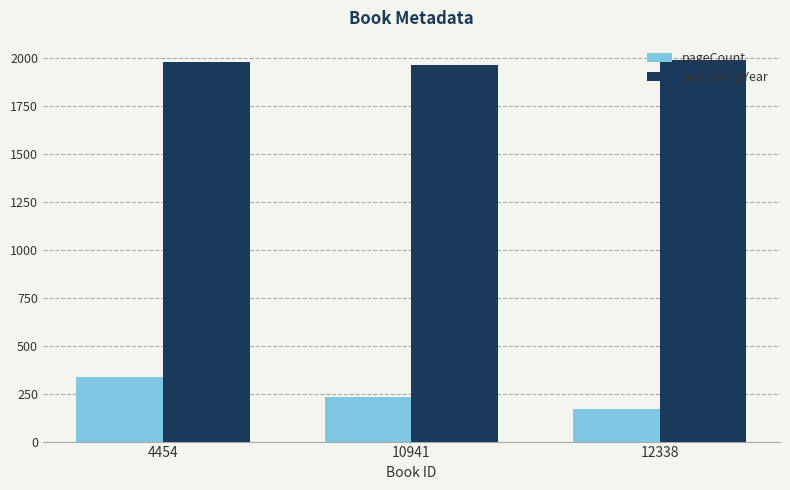

At 4454, list the series in order from largest to smallest.

publishingYear, pageCount